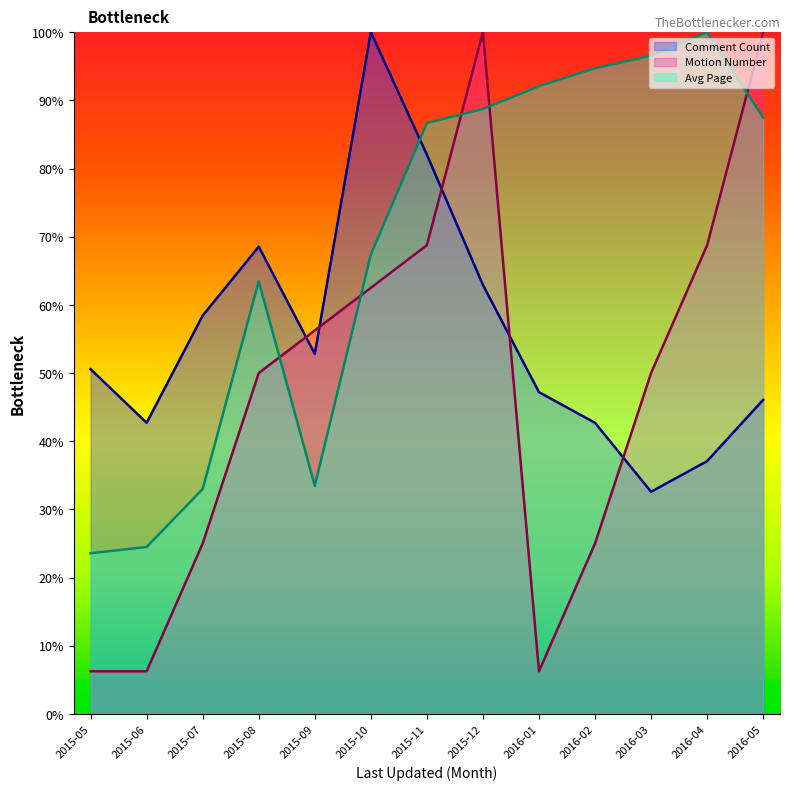

What is the label of the 2nd point from the left?

2015-06